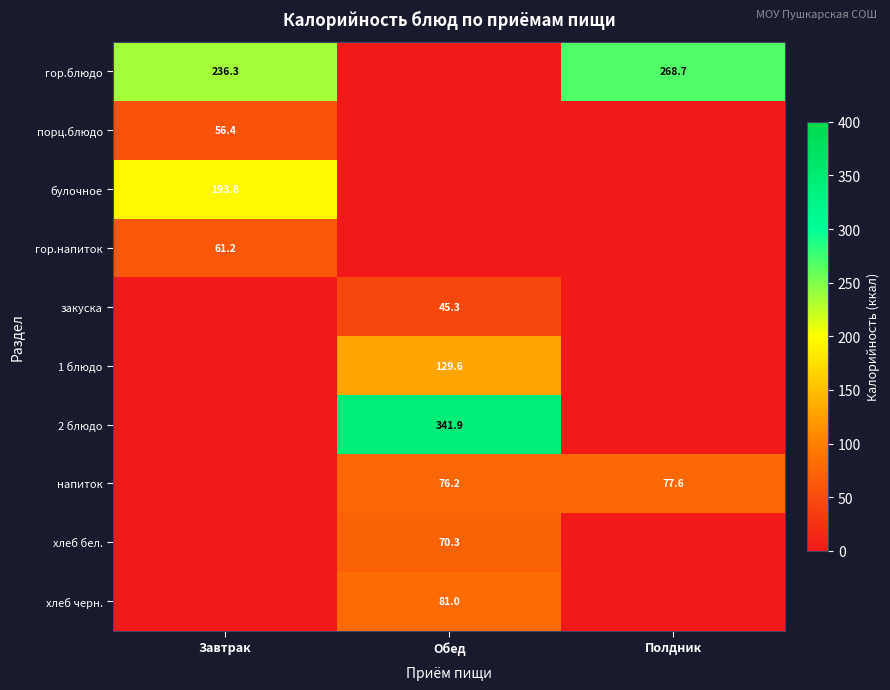

Is it true that 2 блюдо equals 341.9 at Обед?

True